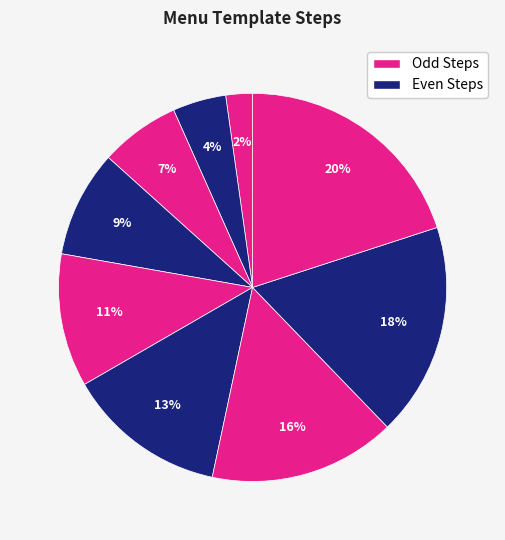

Count the number of slices in the pie.

9